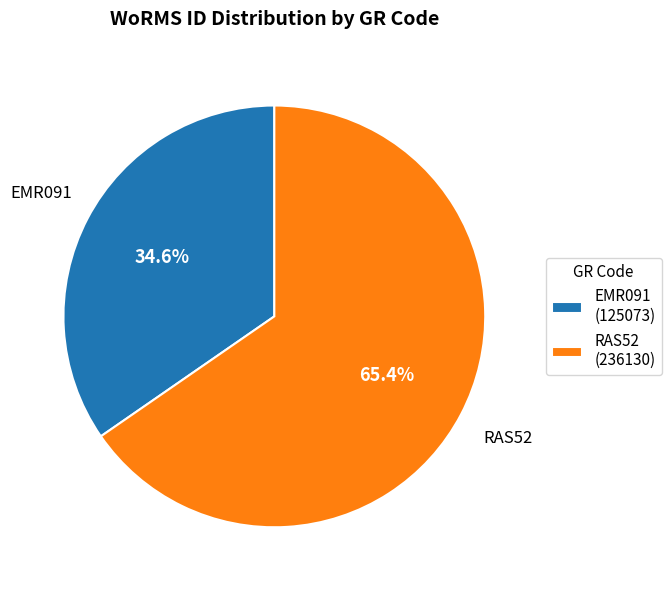

Which category has the smallest portion of the pie?

EMR091